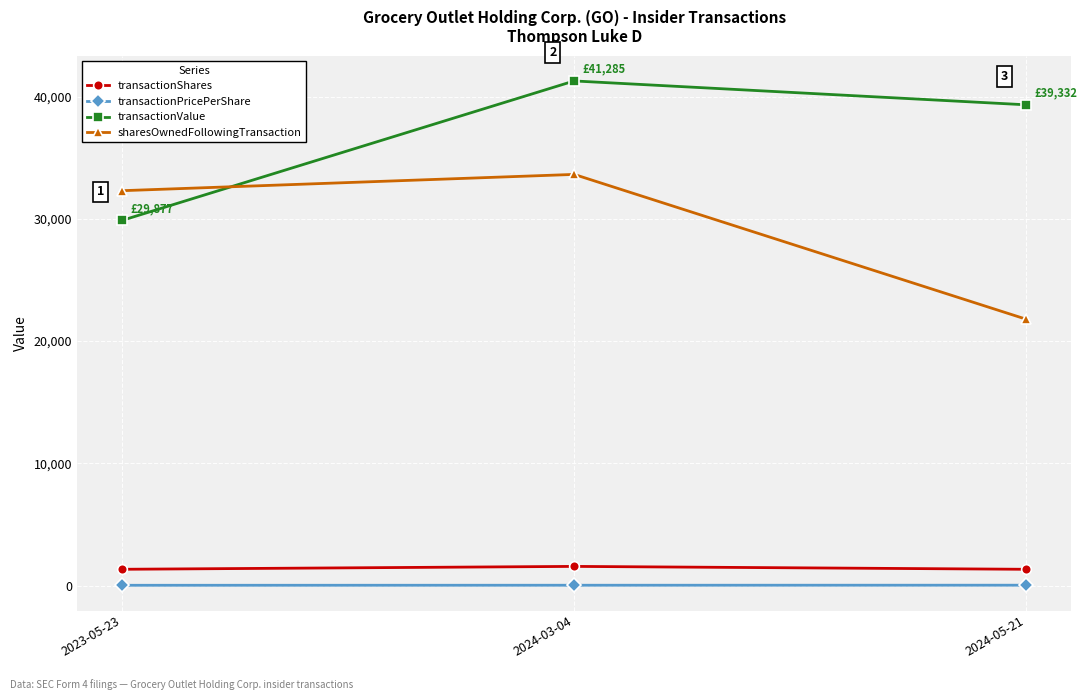

At which category is the sum across all series the highest?

2024-03-04